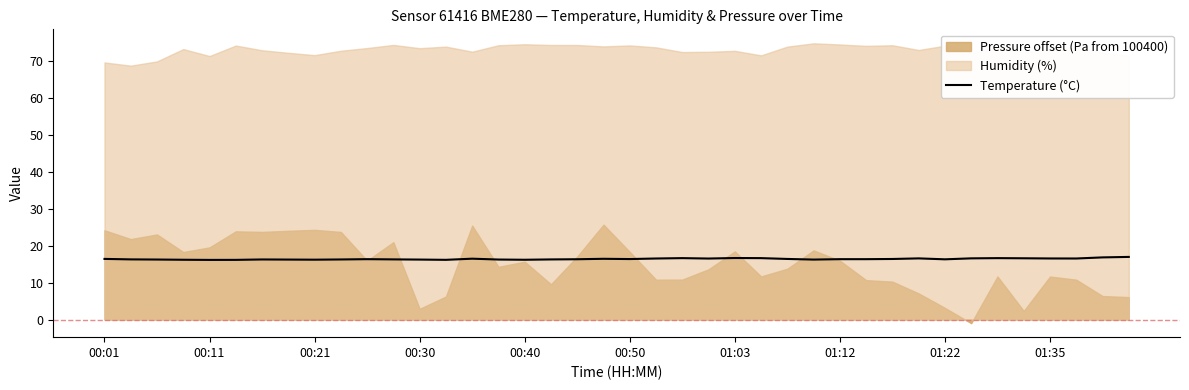

What is the lowest value of the Temperature (°C) series?

16.2